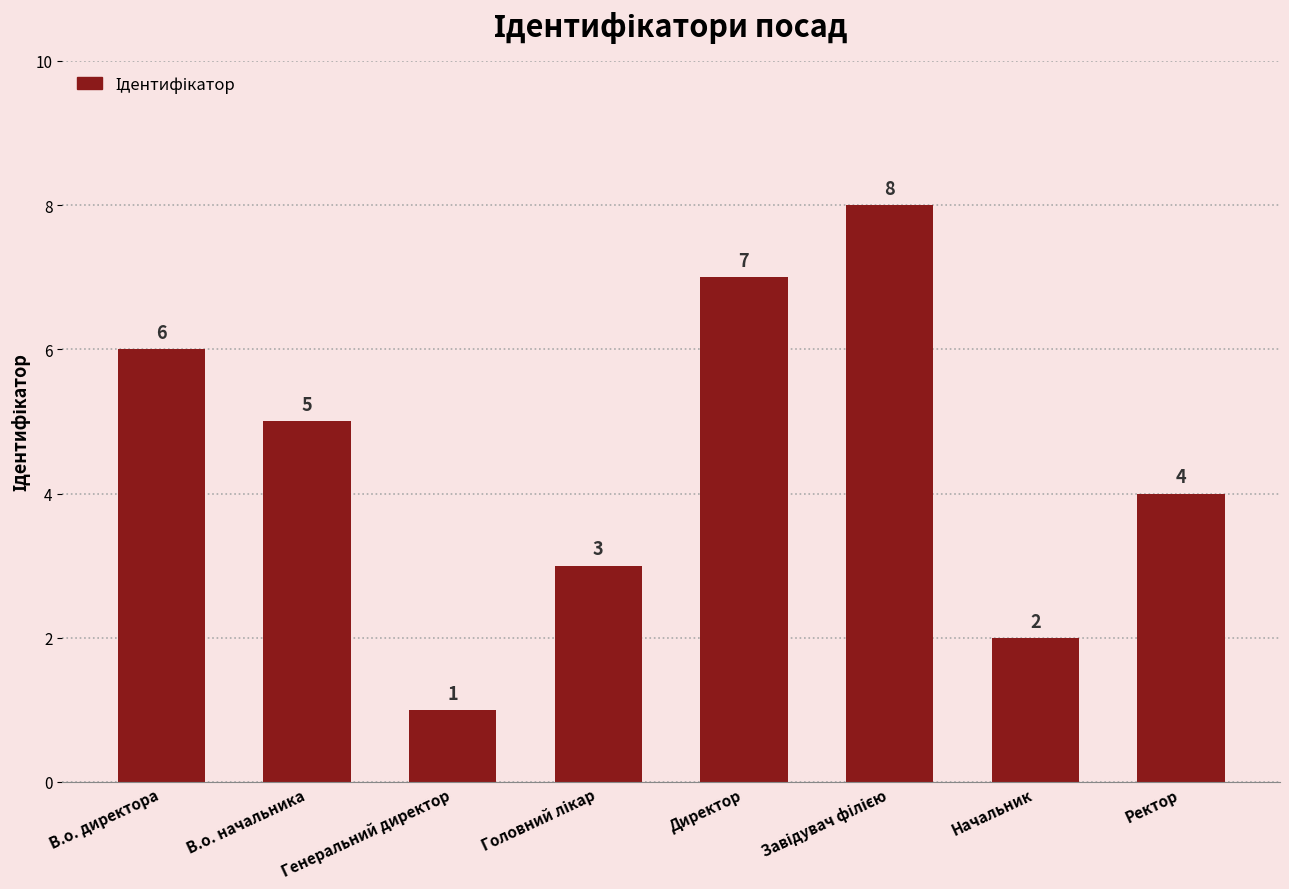

What is the label of the 7th bar from the right?

В.о. начальника